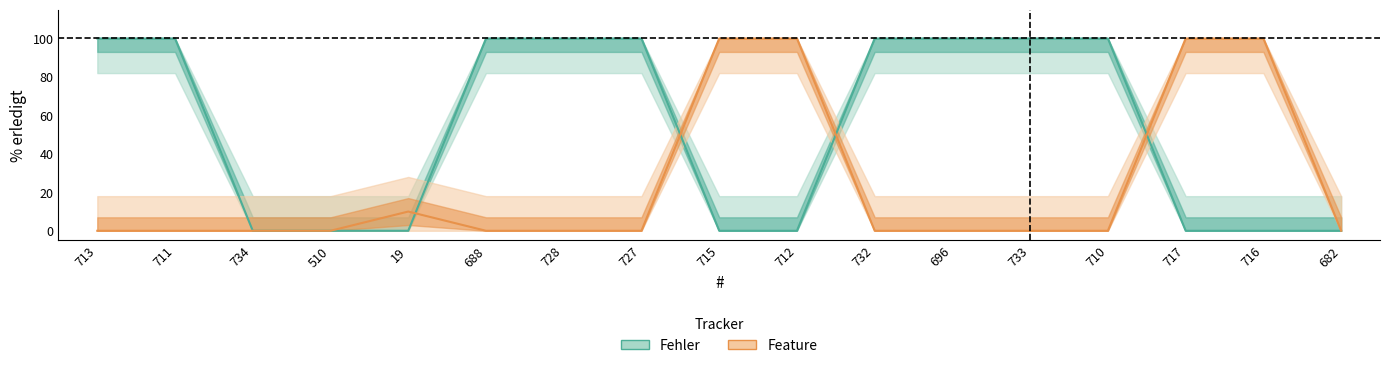

What is the value of the Fehler point at the 7th from the left?

100